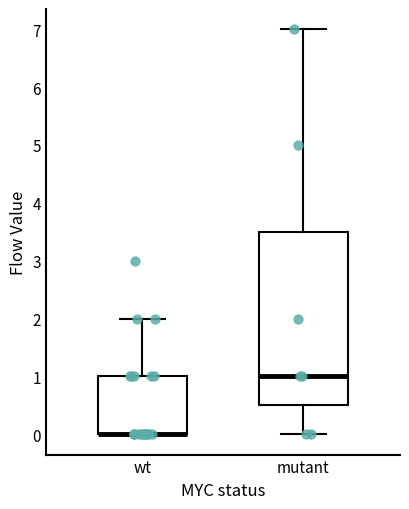

Where does the median line of the box for mutant sit on the y-axis? The values are not printed on the chart, so give them approximately, as read against the axis.

1.0